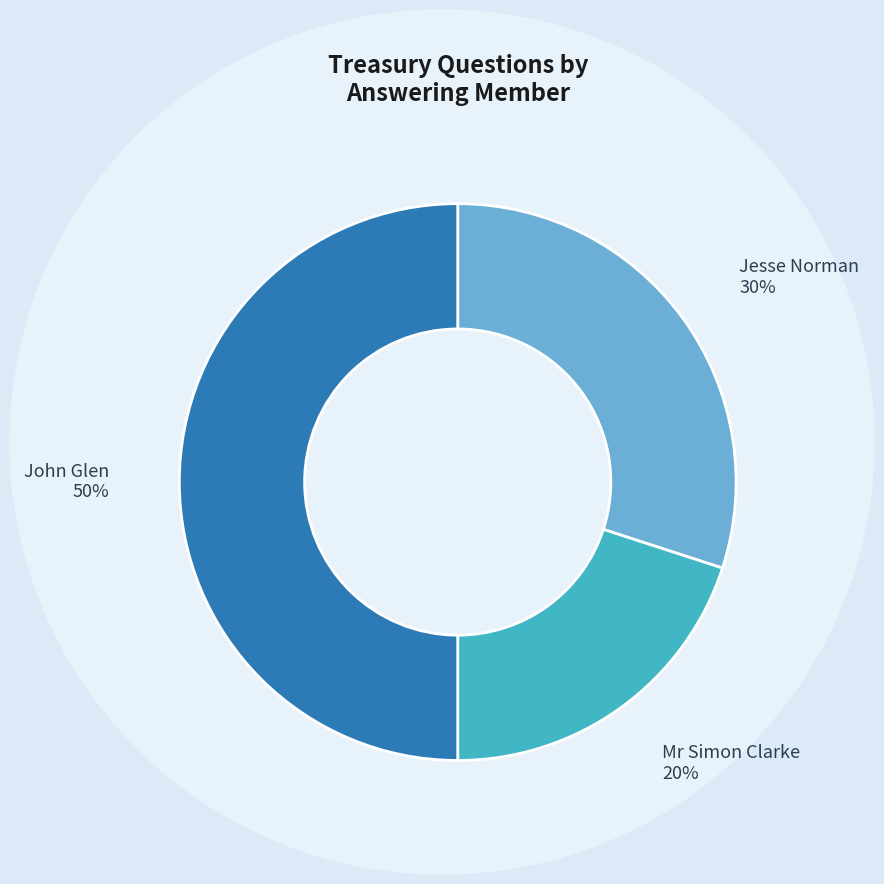

Is it true that Mr Simon Clarke is 13% of the pie?

False